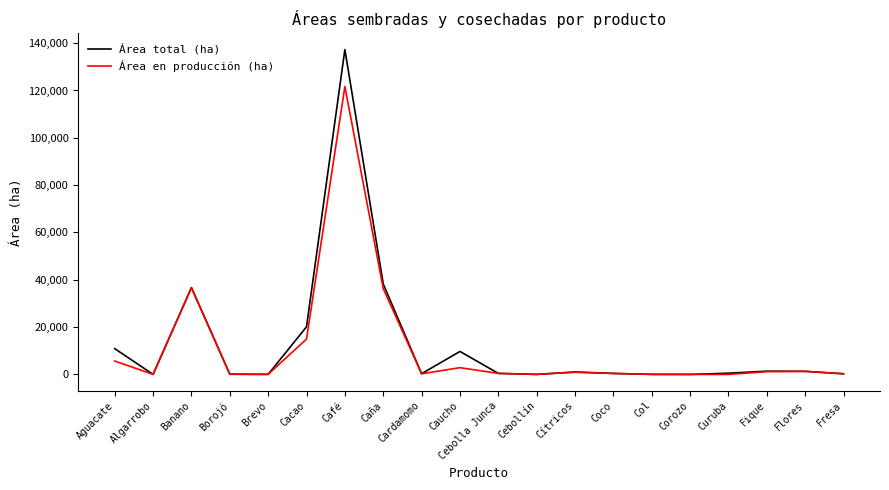

Read the Área total (ha) value at Café.

137284.6